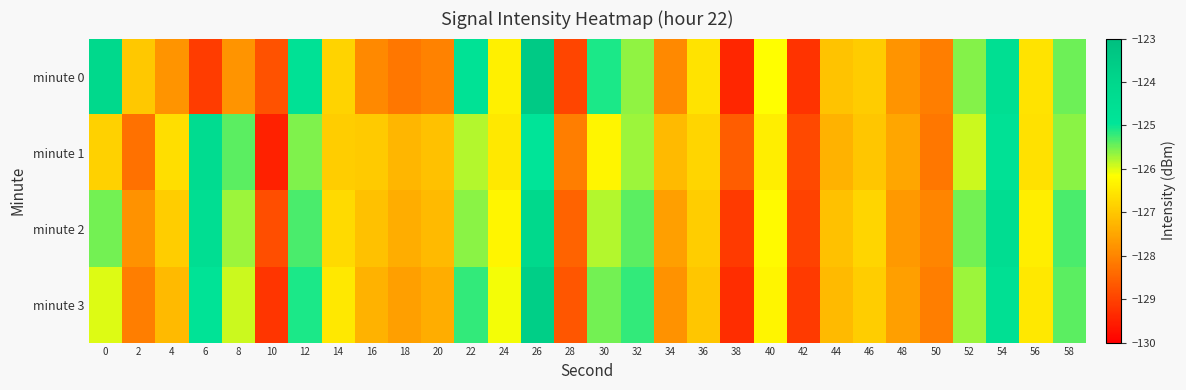

What is the difference between the highest and lowest values at 50?

0.2